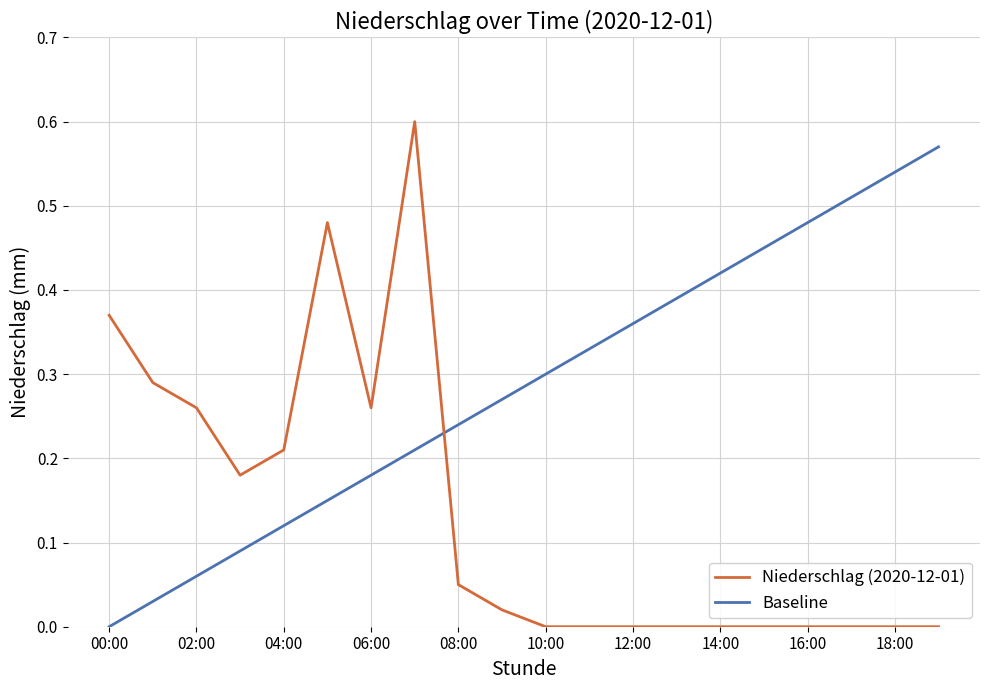

List the series in order of their peak value, lowest first.

Baseline, Niederschlag (2020-12-01)